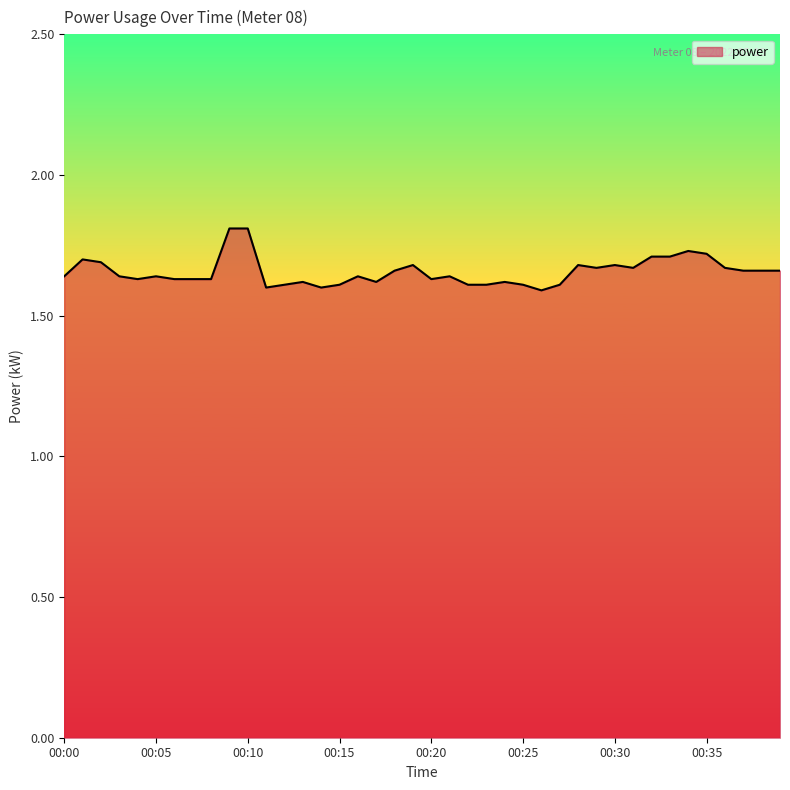

What is the maximum value shown in the chart?

1.8